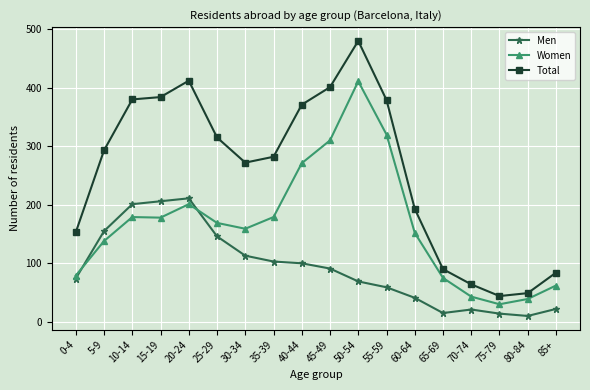

True or false: Total and Women intersect in this chart.

False